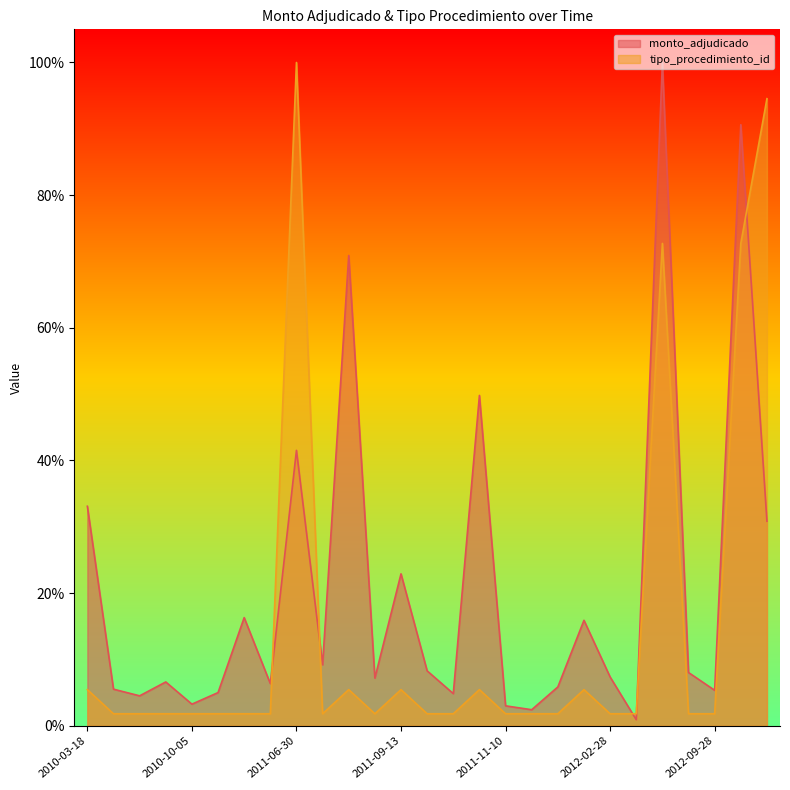

Reading right to left, what are all the values shown in this chart?

monto_adjudicado: 2013-10-18=0.3	2012-12-13=0.9	2012-09-28=0.1	2012-06-18=0.1	2012-06-28=1.0	2012-05-08=0.0	2012-02-28=0.1	2011-12-12=0.2	2011-11-23=0.1	2011-11-22=0.0	2011-11-10=0.0	2011-11-09=0.5	2011-10-31=0.0	2011-10-19=0.1	2011-09-13=0.2	2011-08-05=0.1	2011-07-21=0.7	2011-07-06=0.1	2011-06-30=0.4	2010-11-17=0.1	2010-10-14=0.2	2010-10-11=0.1	2010-10-05=0.0	2010-09-21=0.1	2010-06-30=0.0	2010-05-18=0.1	2010-03-18=0.3
tipo_procedimiento_id: 2013-10-18=0.9	2012-12-13=0.7	2012-09-28=0.0	2012-06-18=0.0	2012-06-28=0.7	2012-05-08=0.0	2012-02-28=0.0	2011-12-12=0.1	2011-11-23=0.0	2011-11-22=0.0	2011-11-10=0.0	2011-11-09=0.1	2011-10-31=0.0	2011-10-19=0.0	2011-09-13=0.1	2011-08-05=0.0	2011-07-21=0.1	2011-07-06=0.0	2011-06-30=1.0	2010-11-17=0.0	2010-10-14=0.0	2010-10-11=0.0	2010-10-05=0.0	2010-09-21=0.0	2010-06-30=0.0	2010-05-18=0.0	2010-03-18=0.1